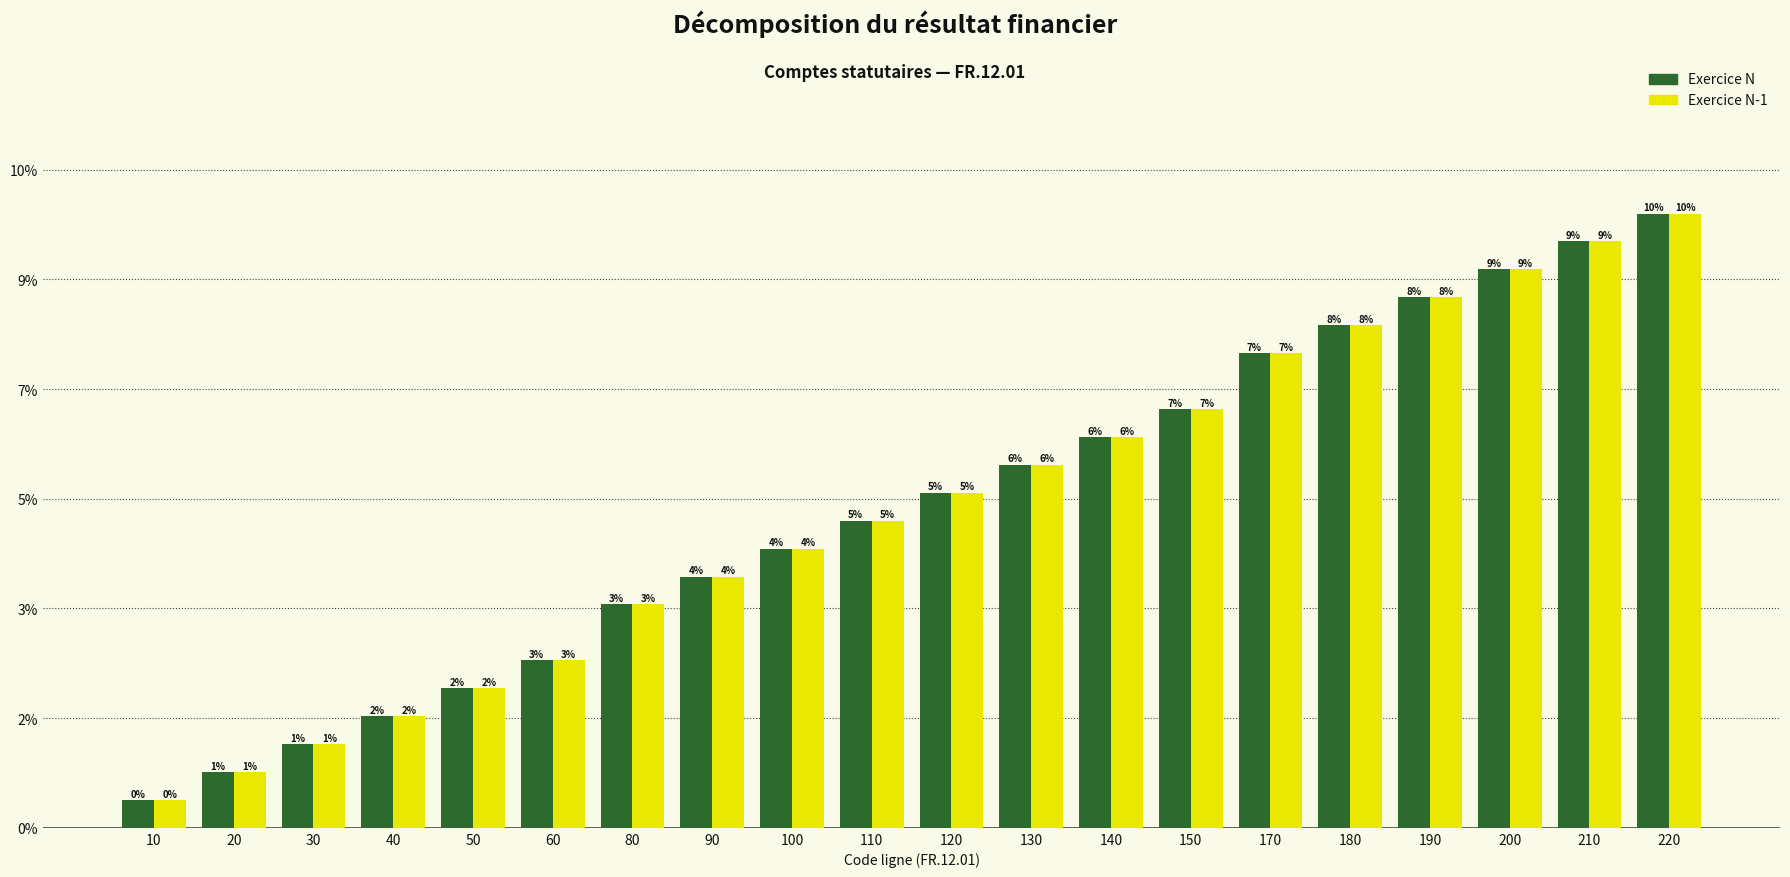

What are all the series names shown in the legend?

Exercice N, Exercice N-1